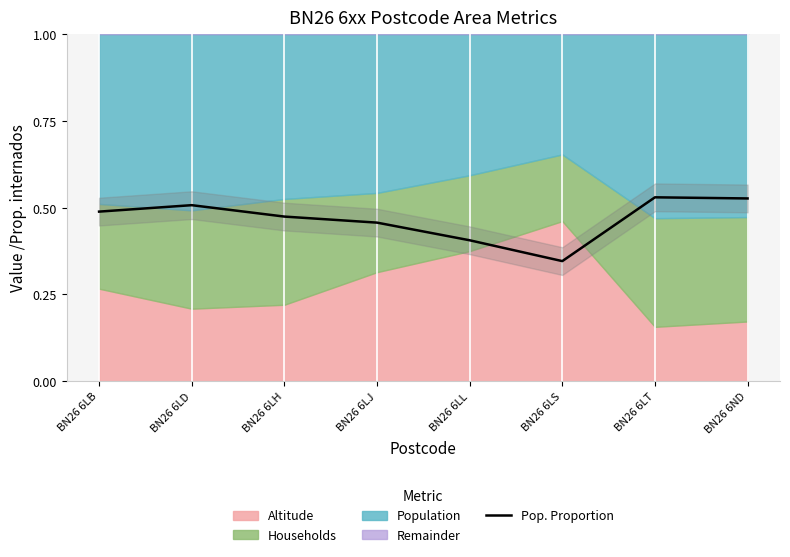

True or false: the data shows 0.8 at BN26 6LJ.

False